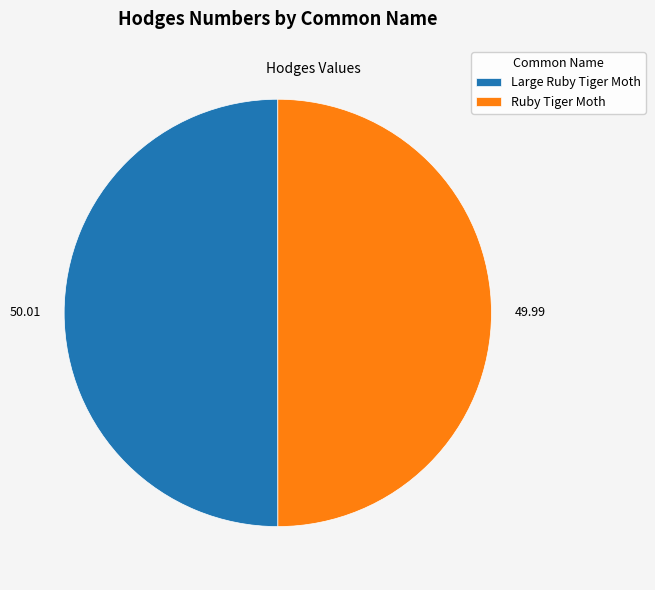

Combined, do Ruby Tiger Moth and Large Ruby Tiger Moth account for over 50%?

Yes